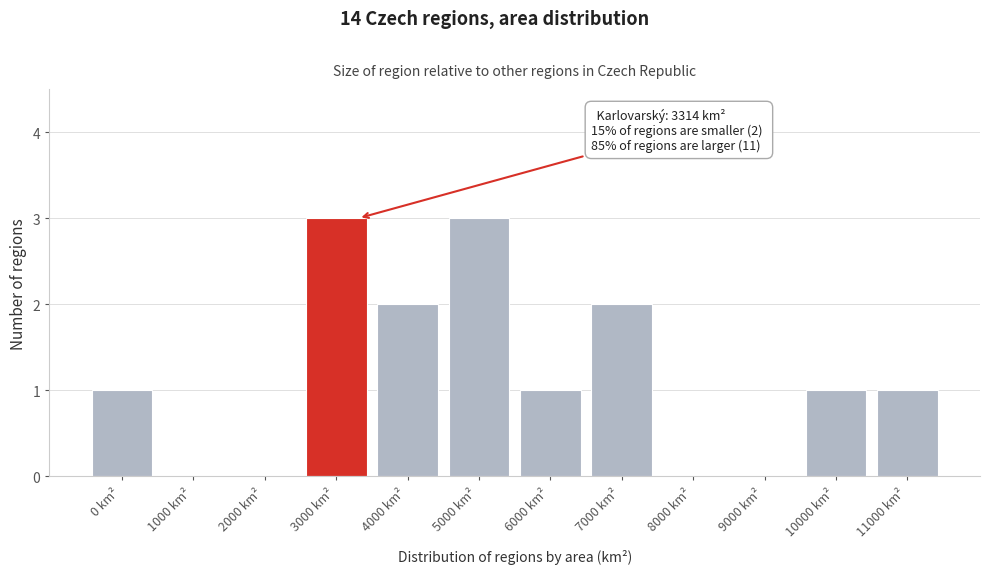

Reading left to right, transcribe all the data shown in this chart.

0 km²=1	1000 km²=0	2000 km²=0	3000 km²=3	4000 km²=2	5000 km²=3	6000 km²=1	7000 km²=2	8000 km²=0	9000 km²=0	10000 km²=1	11000 km²=1